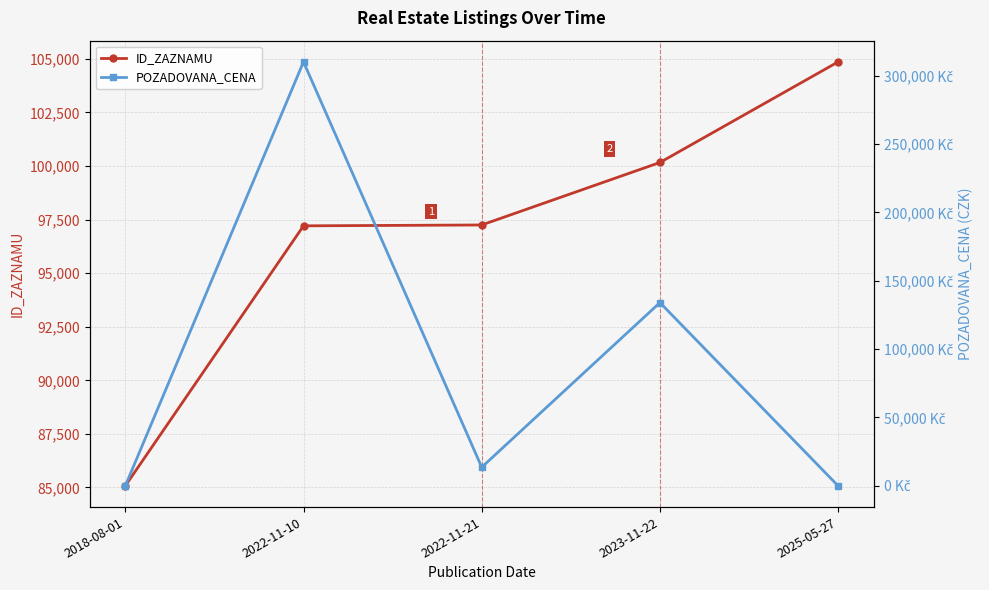

In POZADOVANA_CENA, how many points are lower than both neighbors (excluding endpoints)?

1